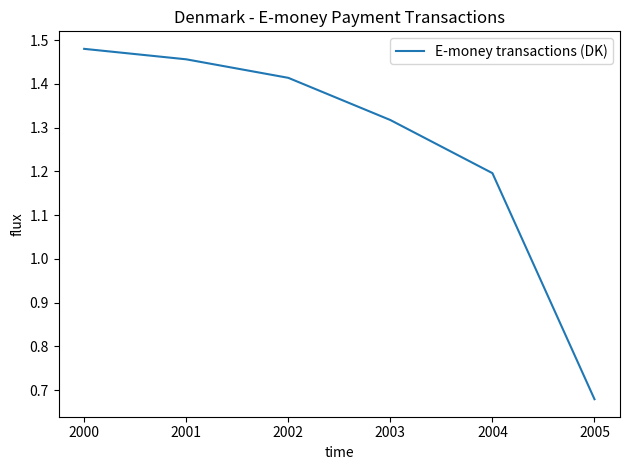

Does the chart have visible grid lines?

No